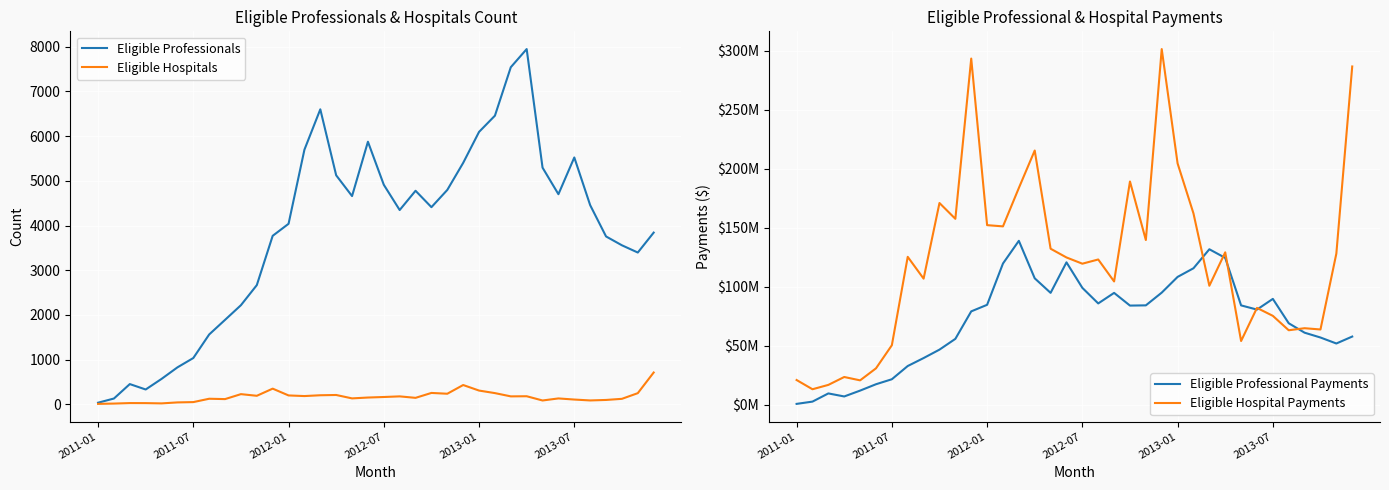

The value of Eligible Professional Payments at 10 is 55859869.9. True or false?

True